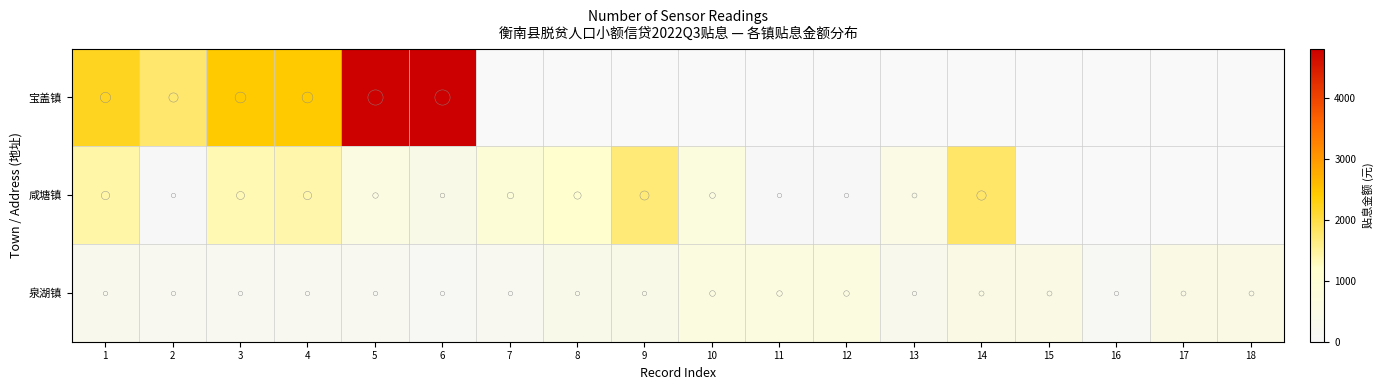

Which series has the widest spread of values?

宝盖镇